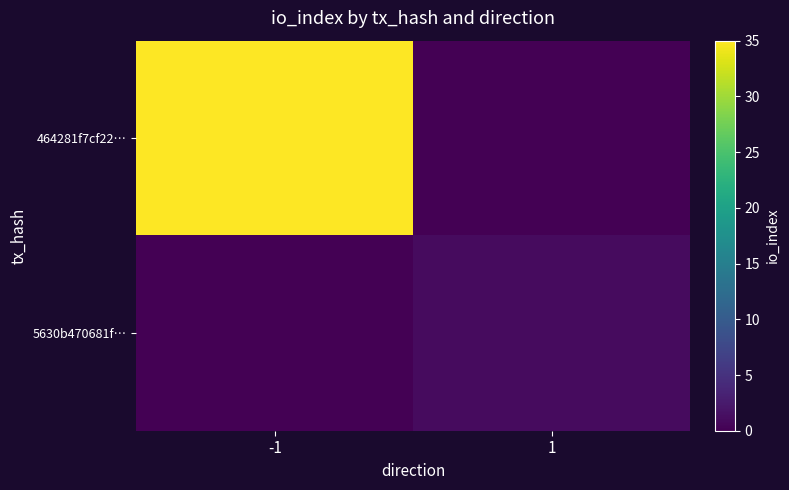

At 1, list the series in order from largest to smallest.

5630b470681f…, 464281f7cf22…